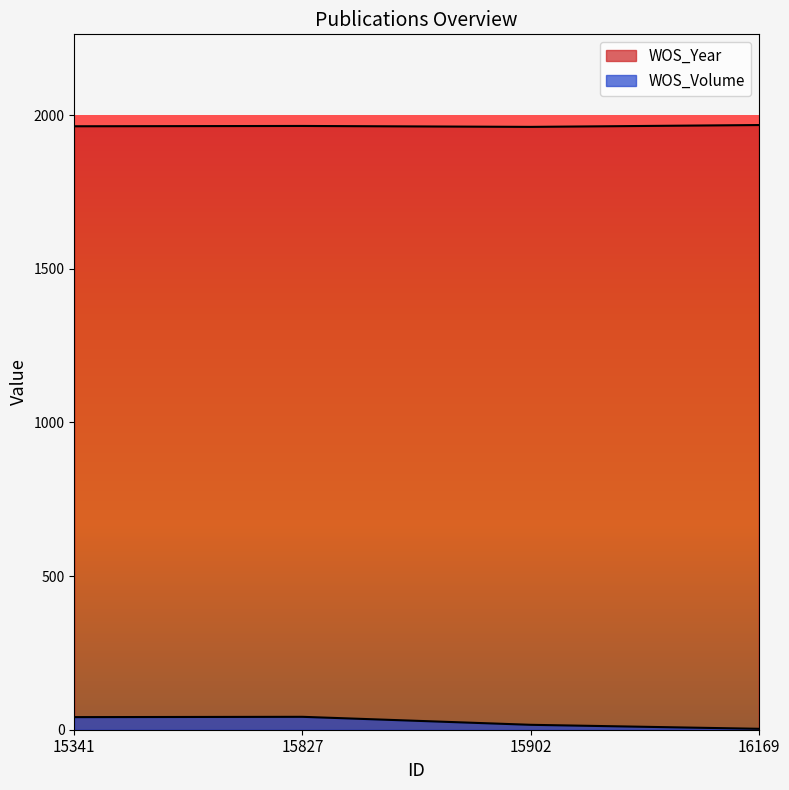

At how many categories does at least one series exceed 273?

4